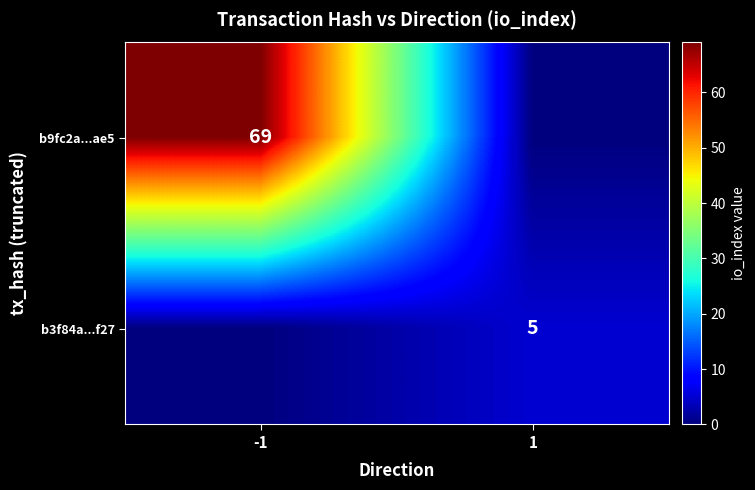

The b3f84a...f27 series shows 3 at 1. True or false?

False